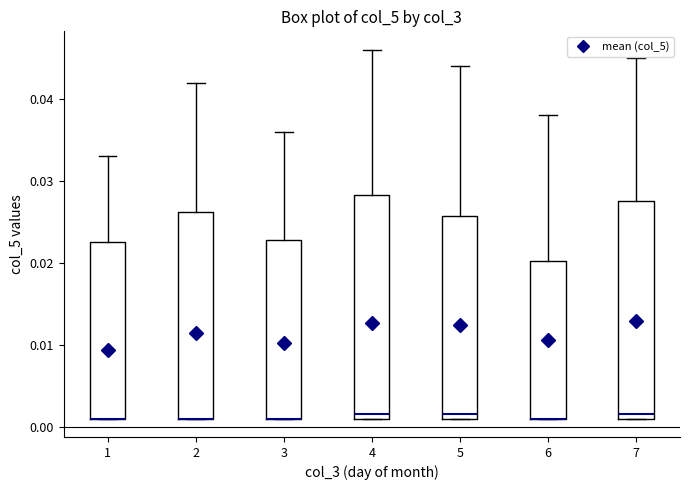

Reading left to right, transcribe this box plot: for each box, give where its median line is, the range the box spans, and where its two whiskers end, as read against the y-axis. The values are not printed on the chart, so give them approximately, as read against the axis.

1: median 0.001 (drawn on the box's lower edge), box 0.001 to 0.023, whiskers 0.001 to 0.033
2: median 0.001 (drawn on the box's lower edge), box 0.001 to 0.026, whiskers 0.001 to 0.042
3: median 0.001 (drawn on the box's lower edge), box 0.001 to 0.023, whiskers 0.001 to 0.036
4: median 0.002, box 0.001 to 0.028, whiskers 0.001 to 0.046
5: median 0.002, box 0.001 to 0.026, whiskers 0.001 to 0.044
6: median 0.001 (drawn on the box's lower edge), box 0.001 to 0.020, whiskers 0.001 to 0.038
7: median 0.002, box 0.001 to 0.028, whiskers 0.001 to 0.045